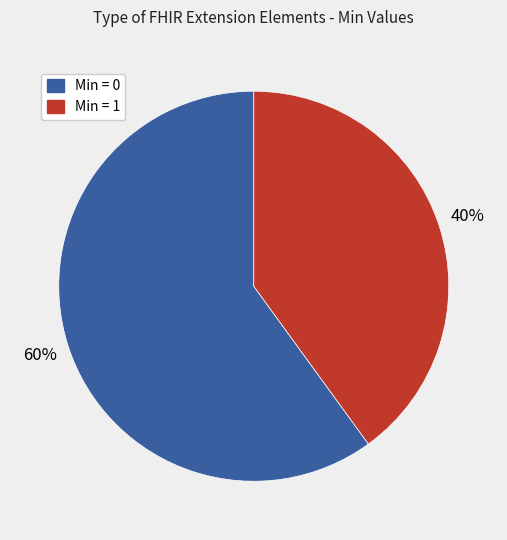

To the nearest percent, what is the average slice percentage?

50%